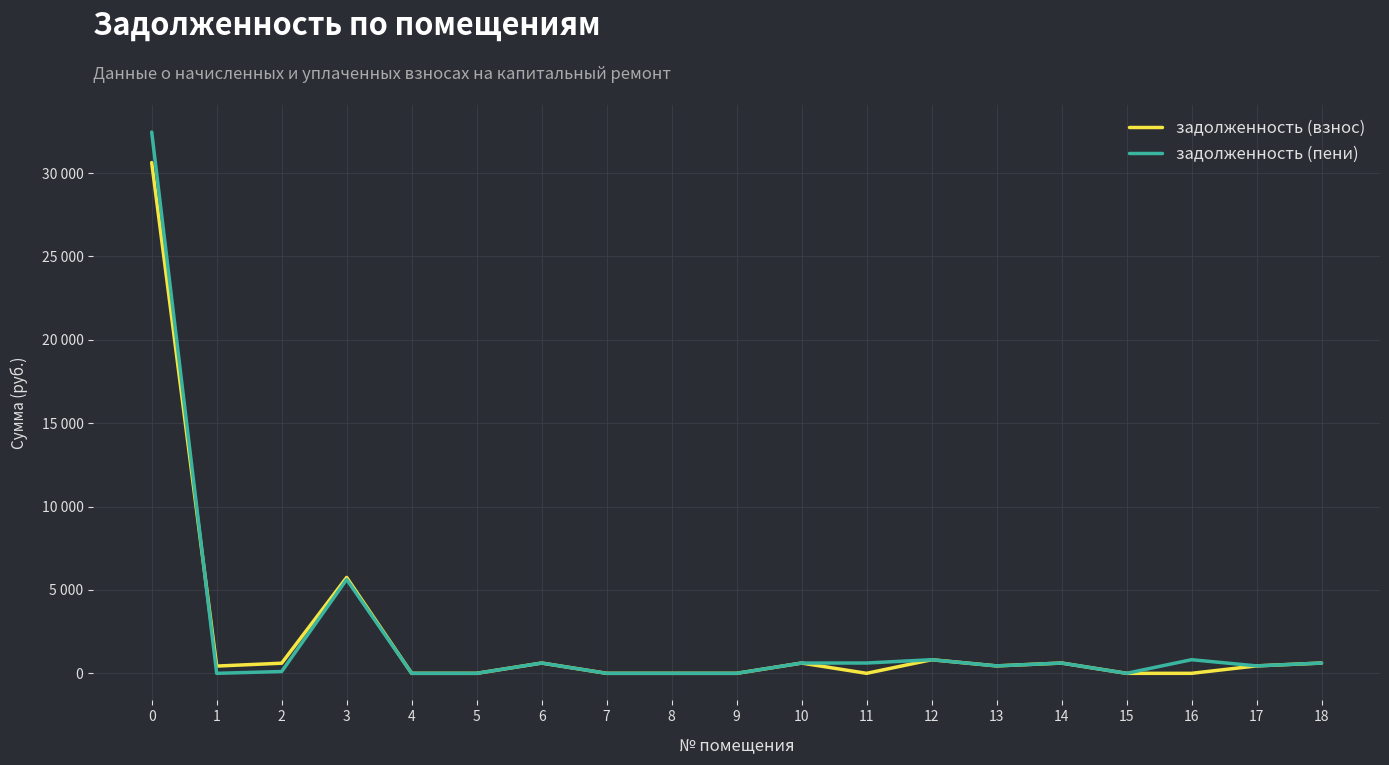

List the labels in order of задолженность (взнос) value, largest first.

0, 3, 12, 6, 10, 14, 18, 2, 13, 17, 1, 4, 5, 7, 8, 9, 11, 15, 16